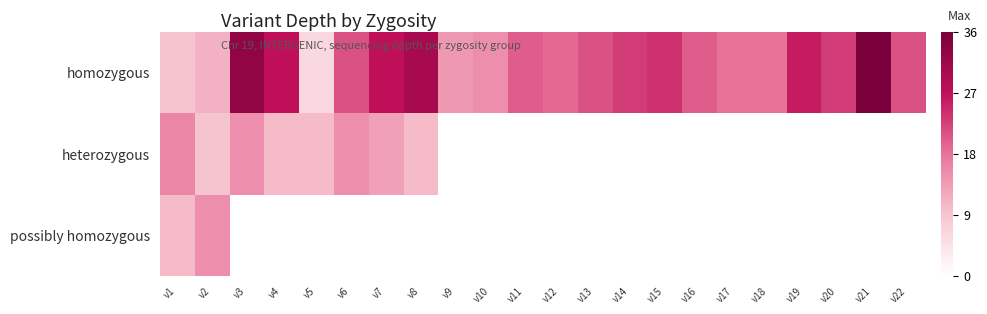

Reading left to right, transcribe all the data shown in this chart.

homozygous: v1=9	v2=11	v3=33	v4=27	v5=6	v6=21	v7=27	v8=30	v9=14	v10=15	v11=20	v12=19	v13=21	v14=23	v15=24	v16=20	v17=18	v18=18	v19=26	v20=23	v21=36	v22=21
heterozygous: v1=16	v2=9	v3=15	v4=10	v5=10	v6=15	v7=13	v8=10	v9=0	v10=0	v11=0	v12=0	v13=0	v14=0	v15=0	v16=0	v17=0	v18=0	v19=0	v20=0	v21=0	v22=0
possibly homozygous: v1=10	v2=15	v3=0	v4=0	v5=0	v6=0	v7=0	v8=0	v9=0	v10=0	v11=0	v12=0	v13=0	v14=0	v15=0	v16=0	v17=0	v18=0	v19=0	v20=0	v21=0	v22=0